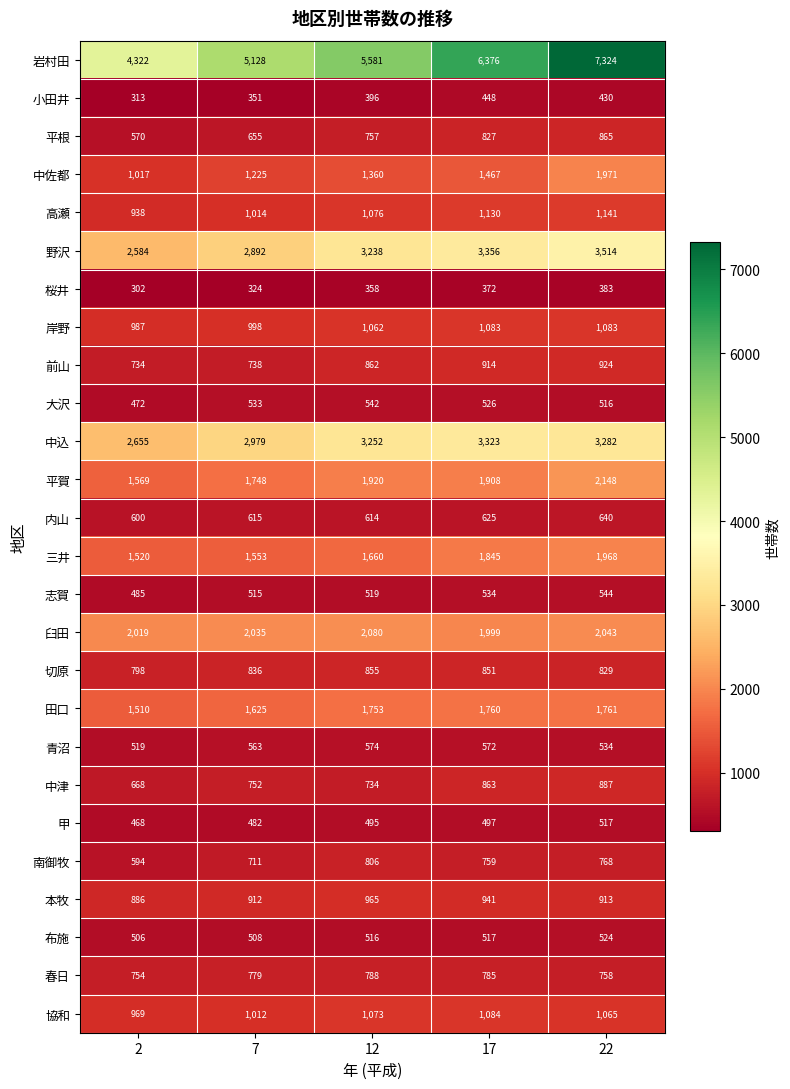

Which series has the largest total across all categories?

岩村田